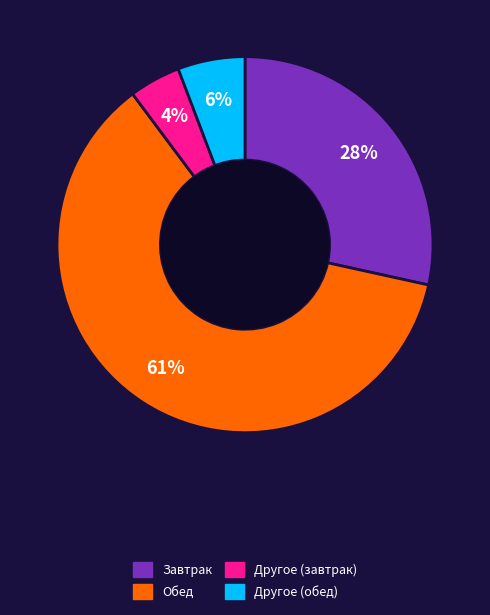

Does any single category account for the majority?

Yes